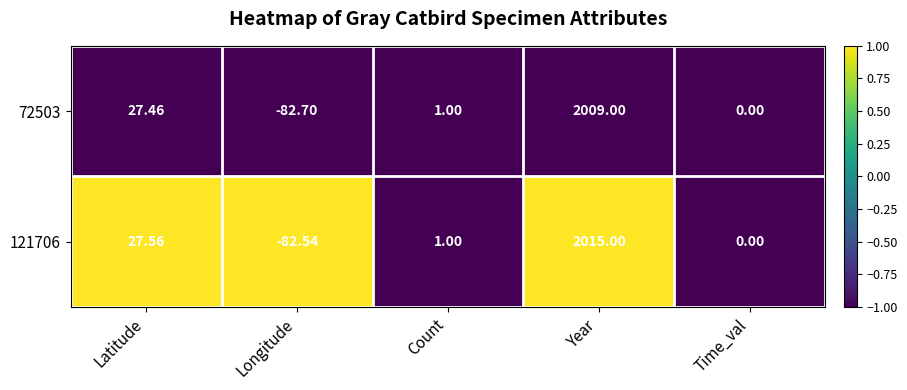

At which label does 121706 first exceed 1?

Latitude